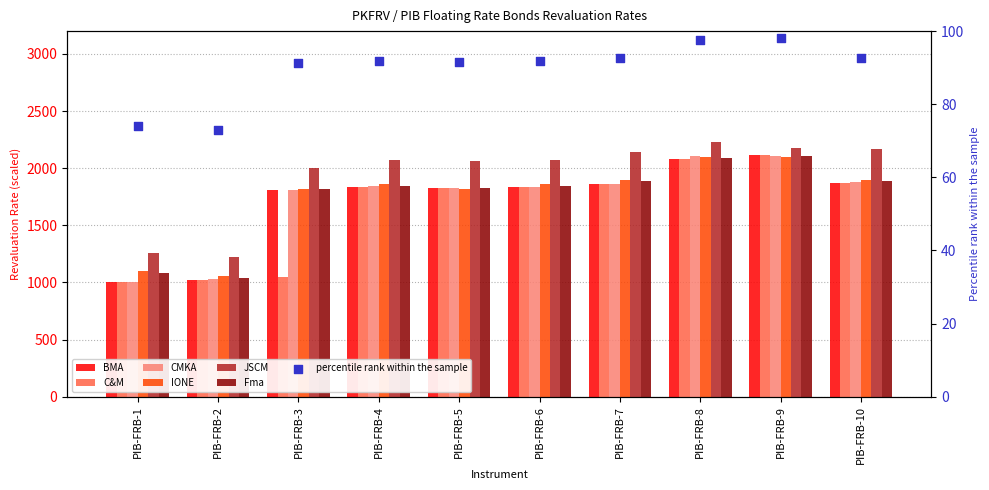

What is the total value across all series at PIB-FRB-8?

12696.0